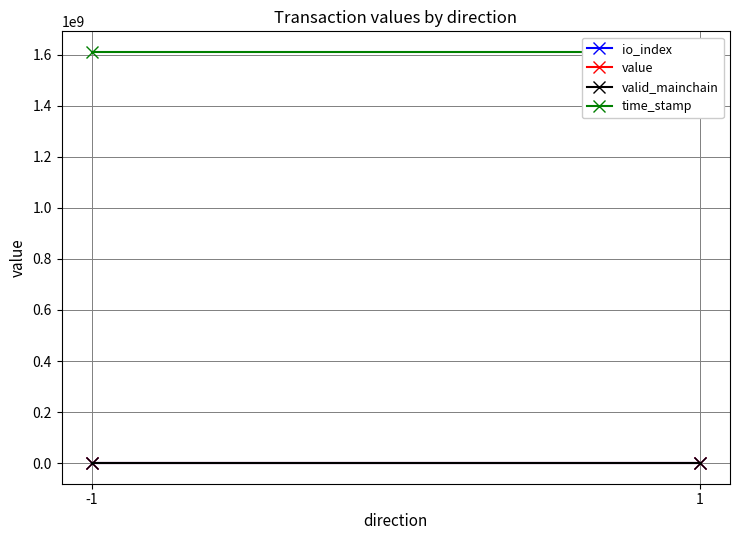

What is the value of the valid_mainchain point at the 1st from the left?

1.0